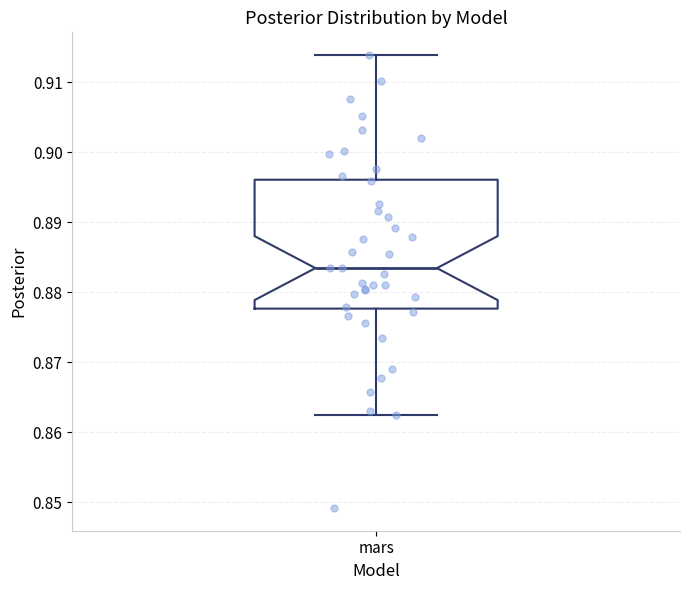

Transcribe this box plot: give where the median line is, the range the box spans, and where the two whiskers end, as read against the y-axis. The values are not printed on the chart, so give them approximately, as read against the axis.

median 0.883, box 0.878 to 0.896, whiskers 0.862 to 0.914